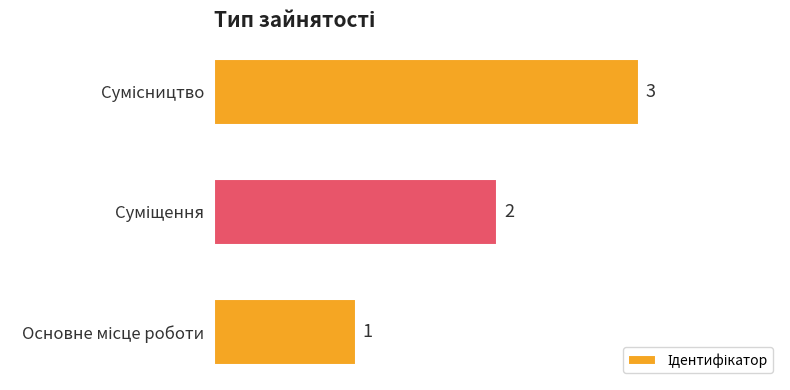

How many values are between 1 and 3?

3